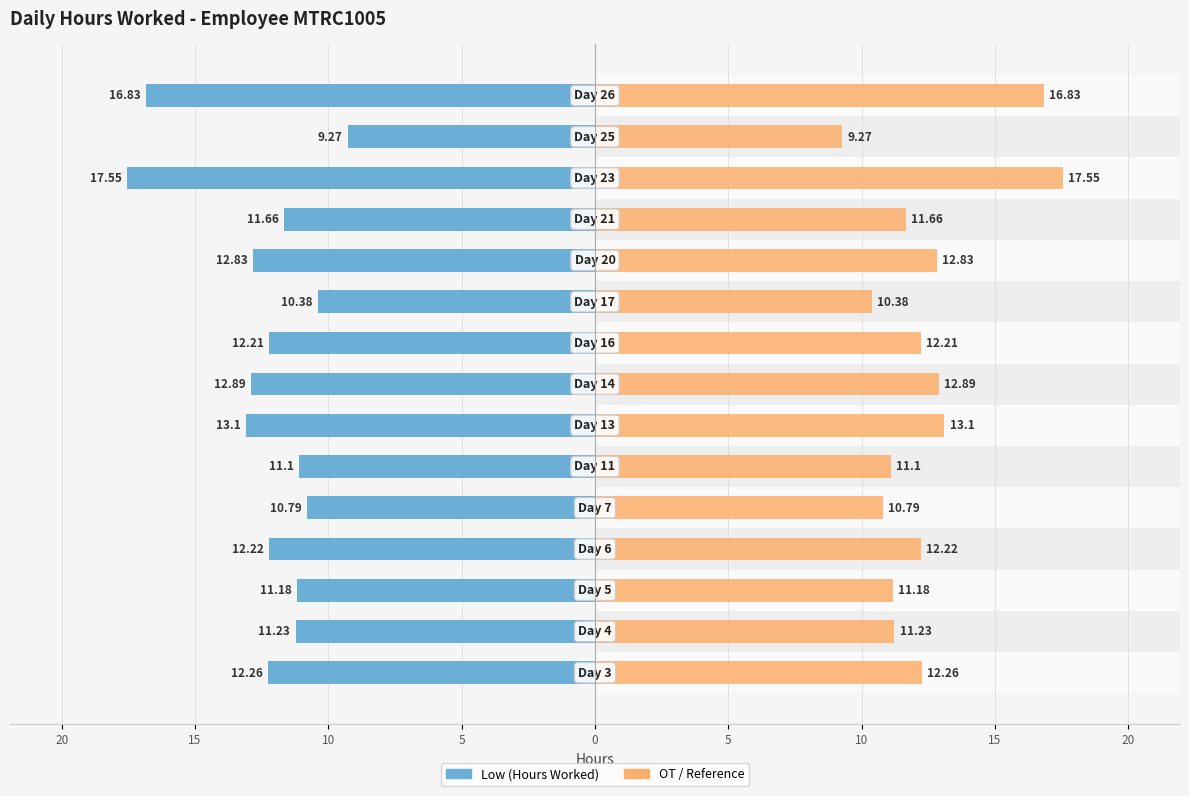

What are all the series names shown in the legend?

Low (Hours Worked), OT / Reference